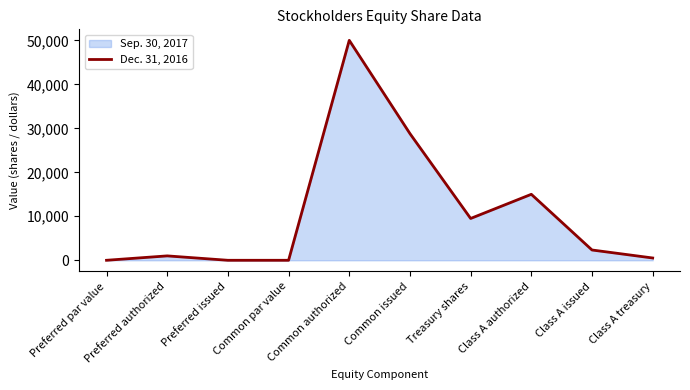

What is the greatest value displayed?

50000